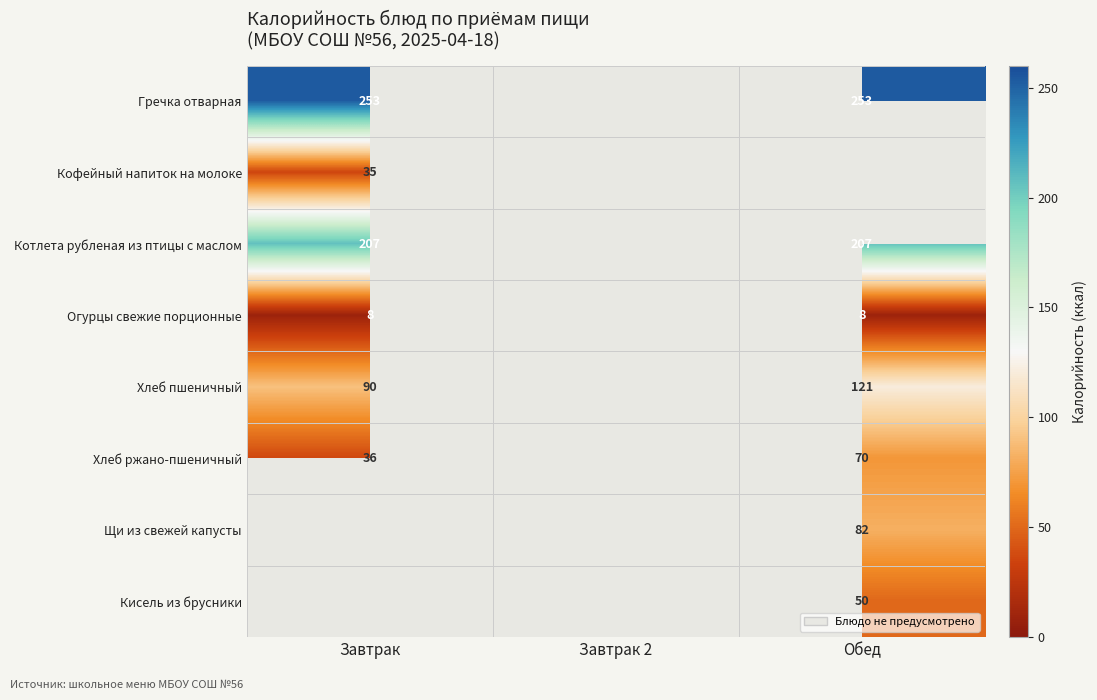

The value of Котлета рубленая из птицы с маслом at Обед is 92.5. True or false?

False